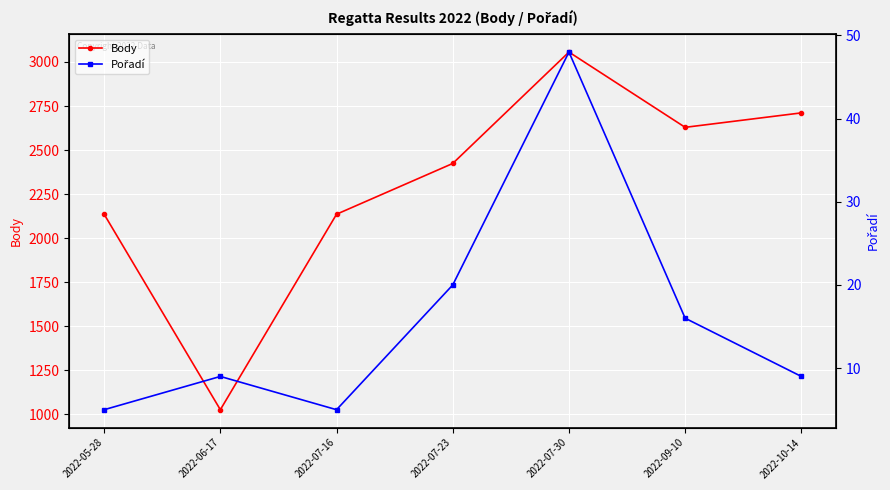

True or false: Pořadí has more than 2 points higher than both neighbors.

False